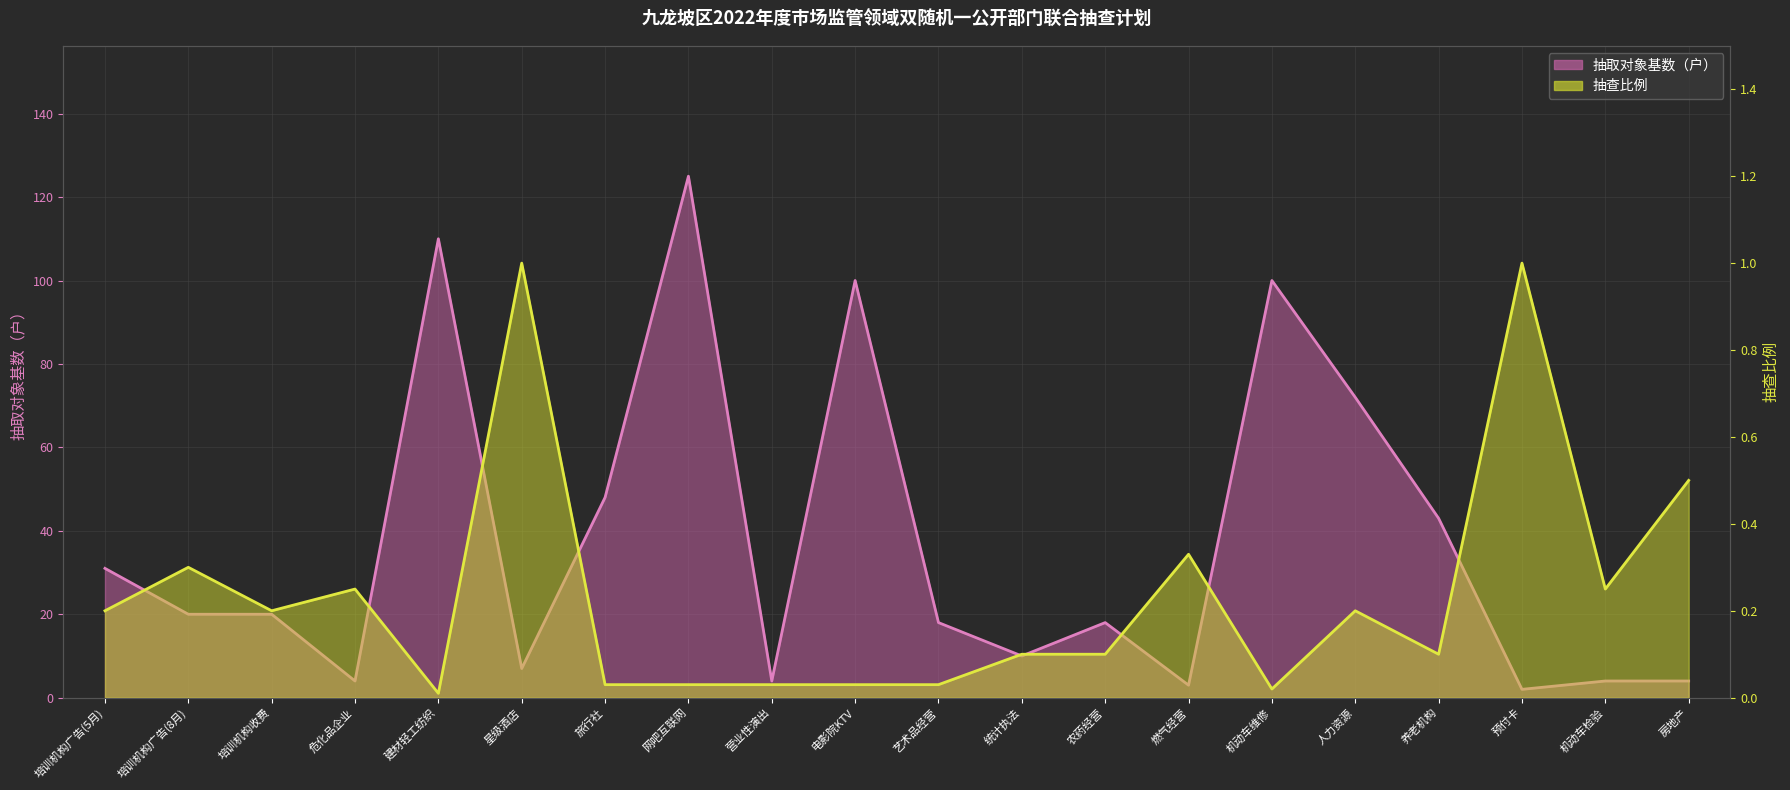

Reading left to right, list all the values displayed in this chart.

抽取对象基数（户）: 31.0	20.0	20.0	4.0	110.0	7.0	48.0	125.0	4.0	100.0	18.0	10.0	18.0	3.0	100.0	72.0	43.0	2.0	4.0	4.0
抽查比例: 0.2	0.3	0.2	0.2	0.0	1.0	0.0	0.0	0.0	0.0	0.0	0.1	0.1	0.3	0.0	0.2	0.1	1.0	0.2	0.5